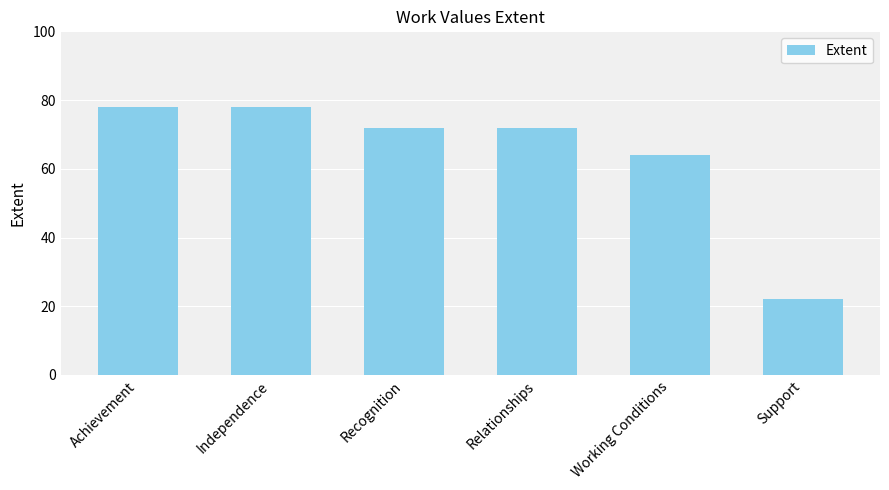

What is the maximum value shown in the chart?

78